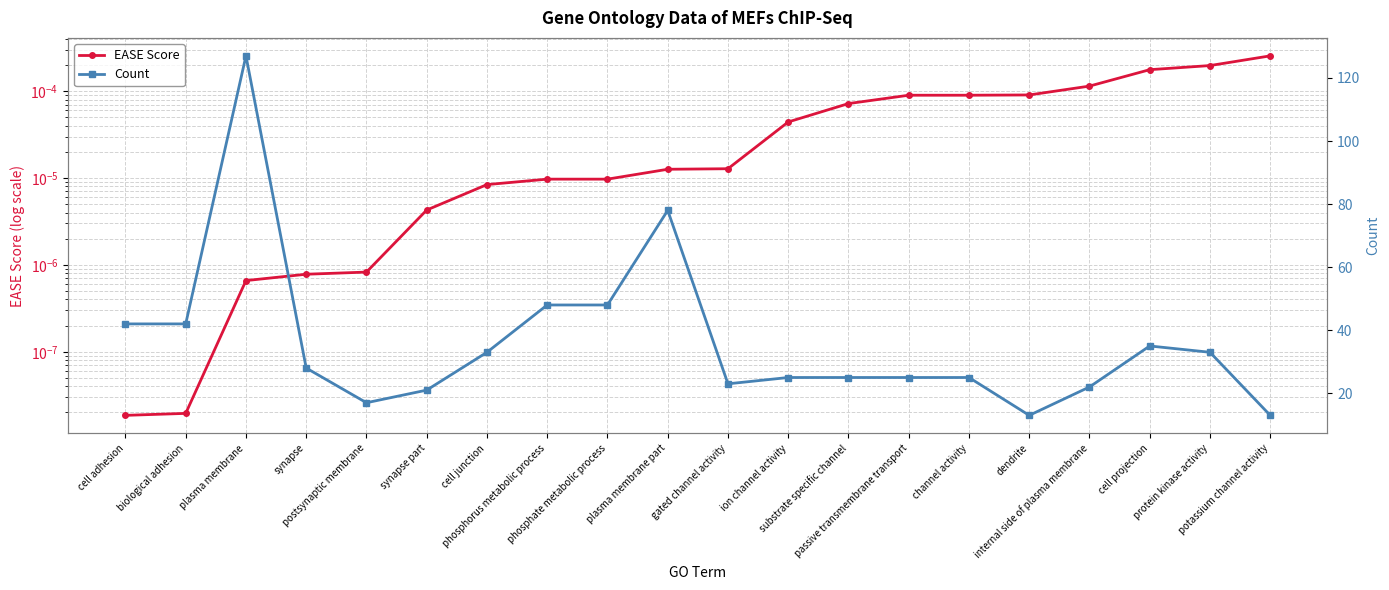

Reading left to right, what are all the values shown in this chart?

EASE Score: cell adhesion=0.0	biological adhesion=0.0	plasma membrane=0.0	synapse=0.0	postsynaptic membrane=0.0	synapse part=0.0	cell junction=0.0	phosphorus metabolic process=0.0	phosphate metabolic process=0.0	plasma membrane part=0.0	gated channel activity=0.0	ion channel activity=0.0	substrate specific channel=0.0	passive transmembrane transport=0.0	channel activity=0.0	dendrite=0.0	internal side of plasma membrane=0.0	cell projection=0.0	protein kinase activity=0.0	potassium channel activity=0.0
Count: cell adhesion=42.0	biological adhesion=42.0	plasma membrane=127.0	synapse=28.0	postsynaptic membrane=17.0	synapse part=21.0	cell junction=33.0	phosphorus metabolic process=48.0	phosphate metabolic process=48.0	plasma membrane part=78.0	gated channel activity=23.0	ion channel activity=25.0	substrate specific channel=25.0	passive transmembrane transport=25.0	channel activity=25.0	dendrite=13.0	internal side of plasma membrane=22.0	cell projection=35.0	protein kinase activity=33.0	potassium channel activity=13.0